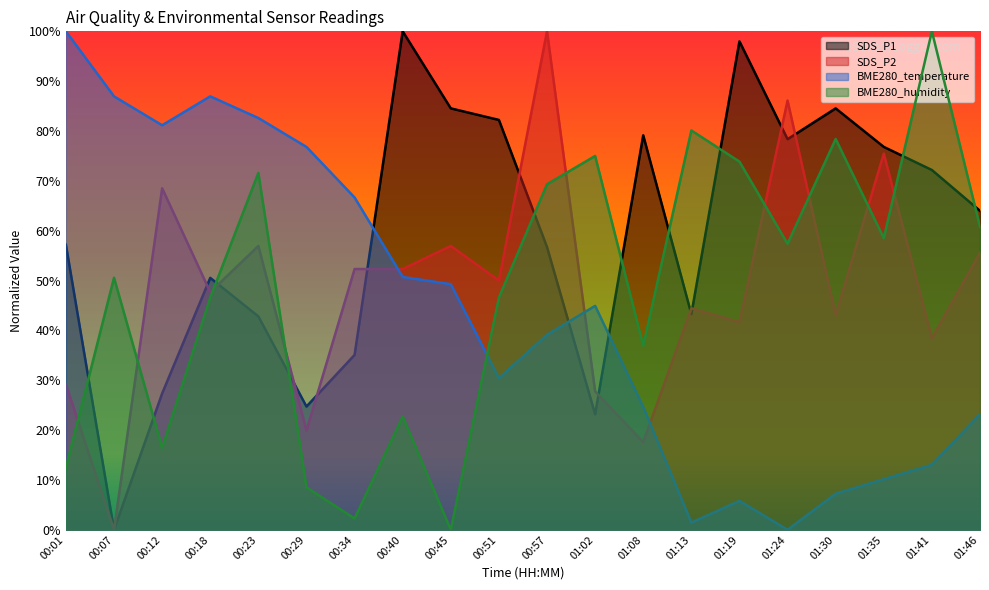

What is the difference between the maximum and minimum values in the SDS_P2 series?

100.0